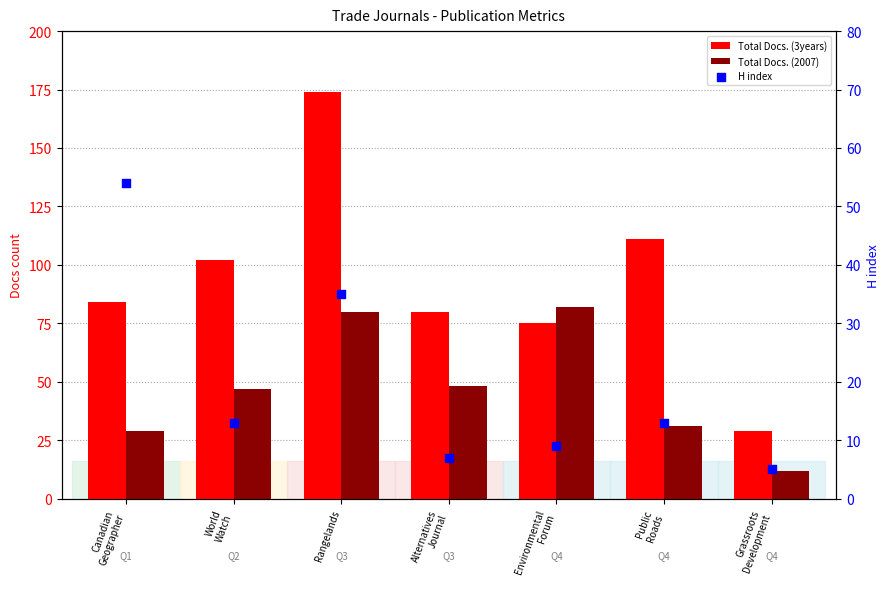

Which series has the largest total across all categories?

Total Docs. (3years)